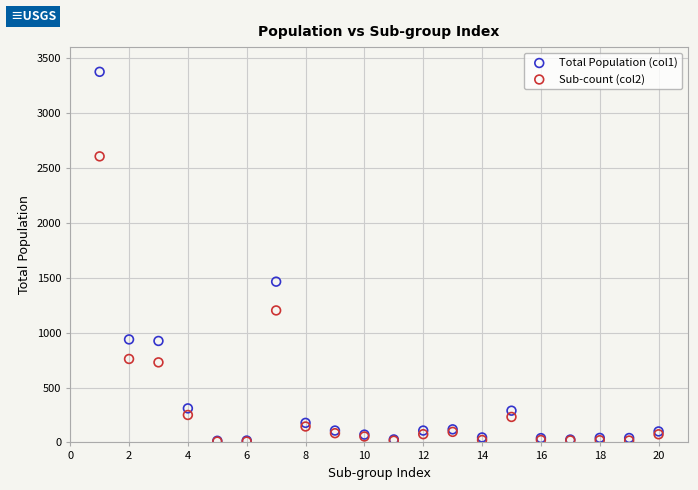

Across all series, what Y value is closest to 1691?

1464